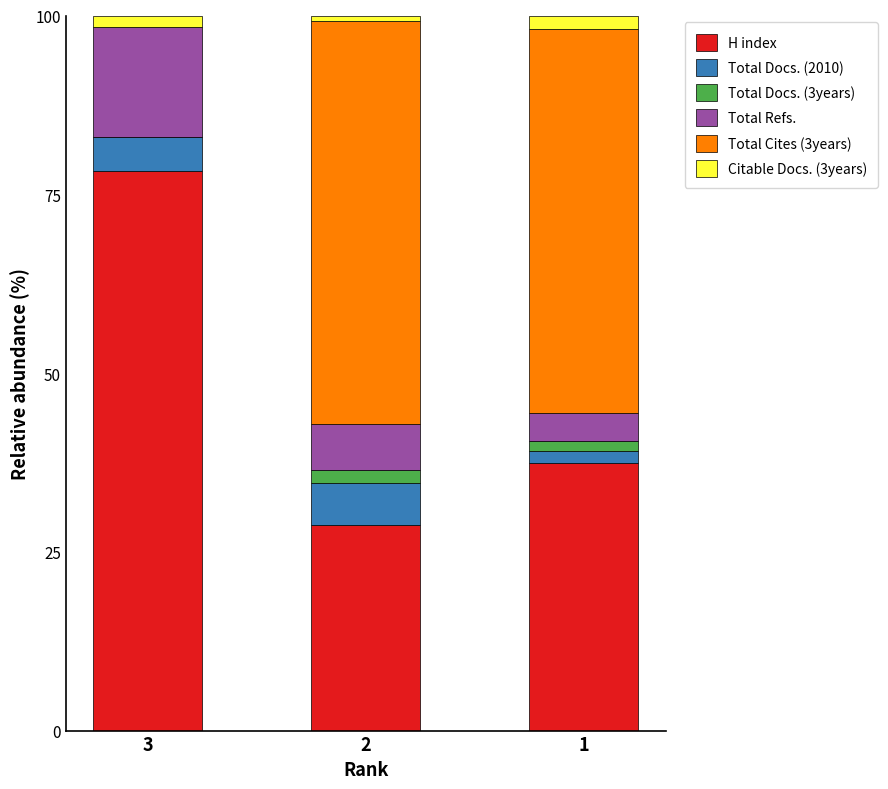

What is the highest value of the H index series?

78.3